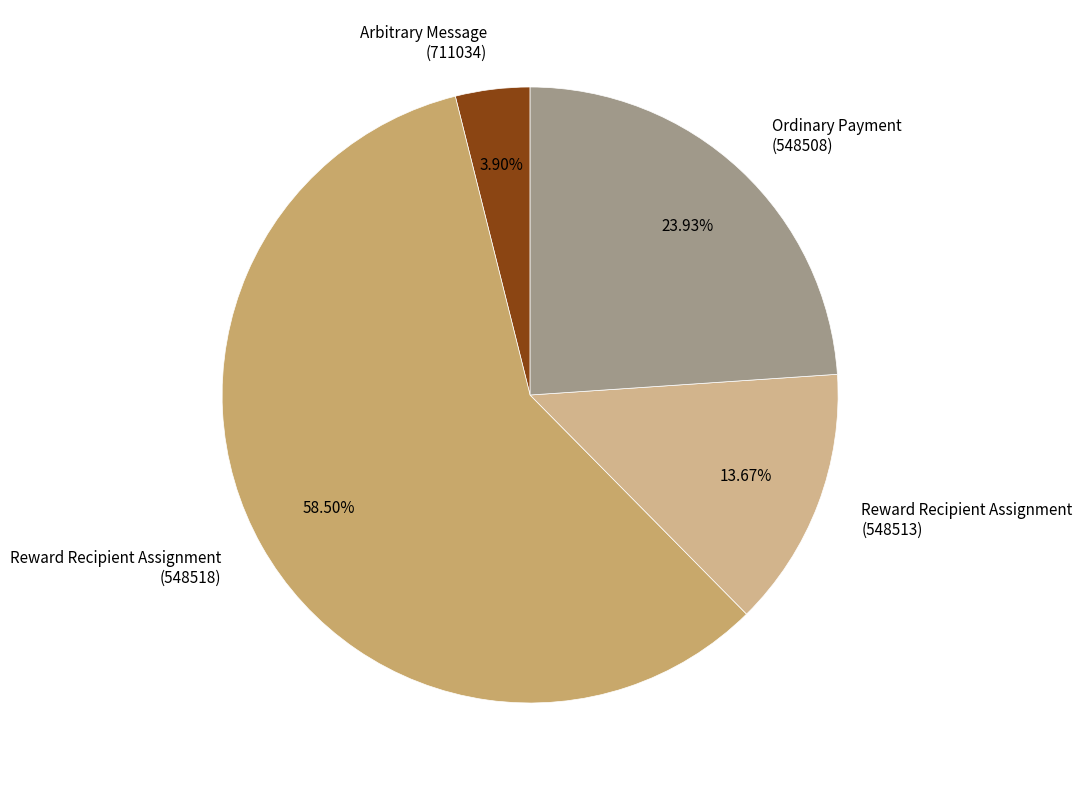

Combined, do Ordinary Payment (548508) and Reward Recipient Assignment (548518) account for over 50%?

Yes